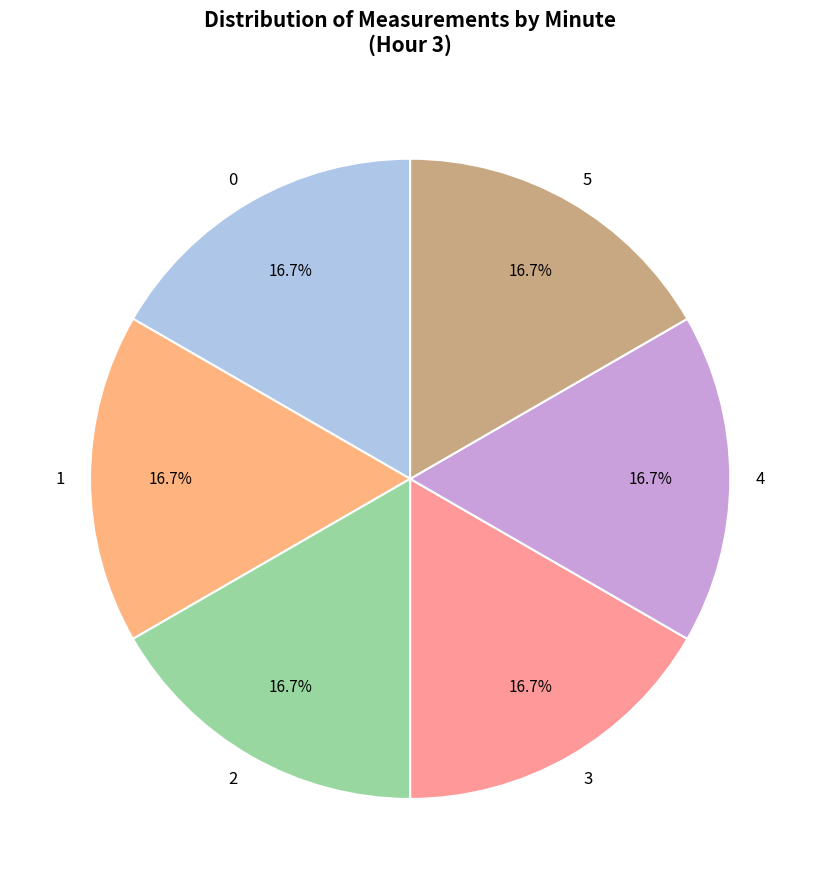

Combined, do 2 and 1 account for over 50%?

No